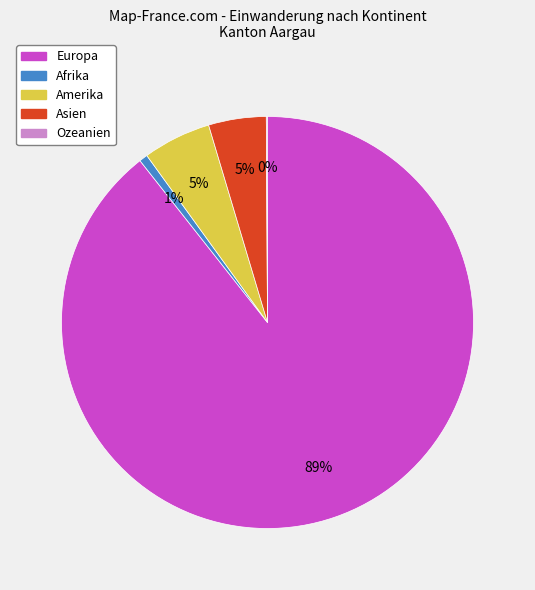

Which slice is the largest?

Europa